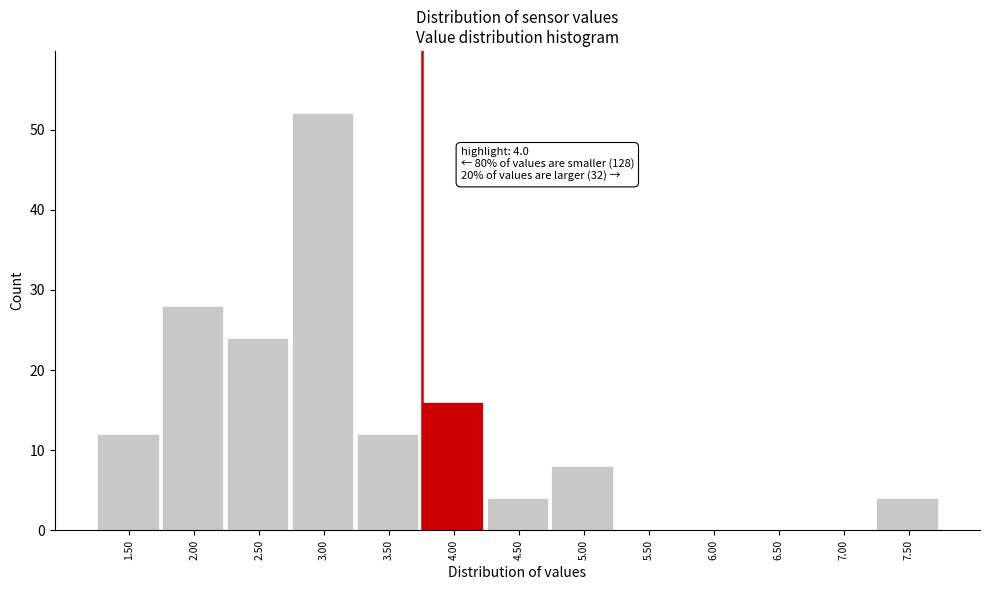

Reading right to left, transcribe all the data shown in this chart.

7.50=4	7.00=0	6.50=0	6.00=0	5.50=0	5.00=8	4.50=4	4.00=16	3.50=12	3.00=52	2.50=24	2.00=28	1.50=12